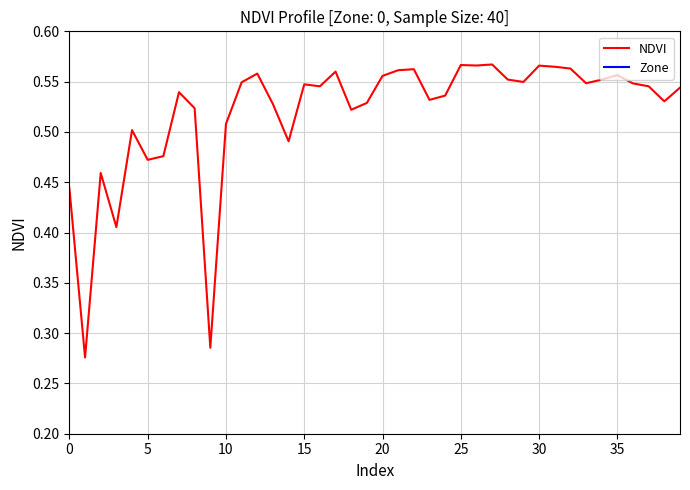

The value of NDVI at 5 is 0.2. True or false?

False